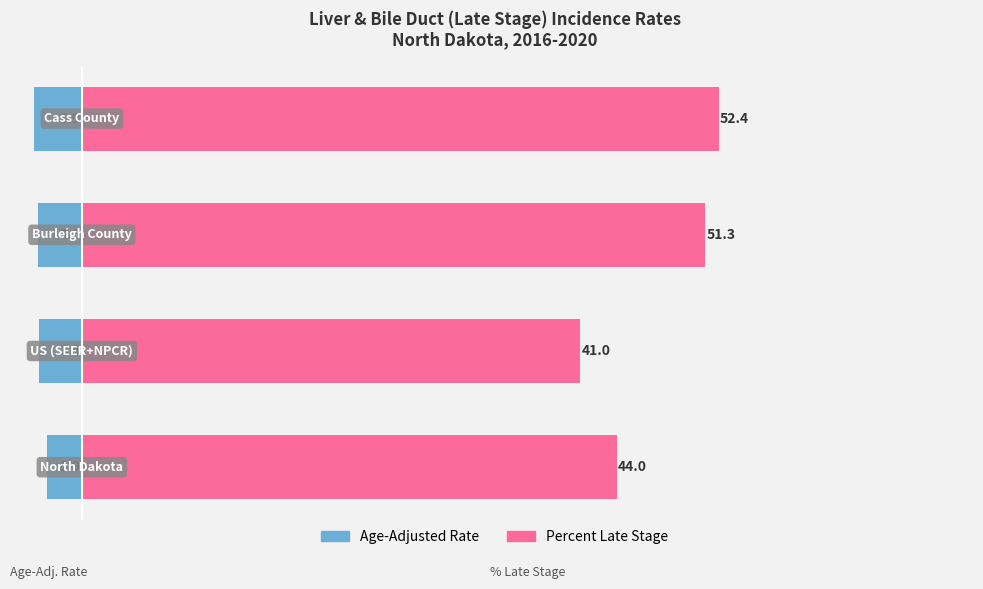

At 3, list the series in order from largest to smallest.

Percent Late Stage, Age-Adjusted Rate